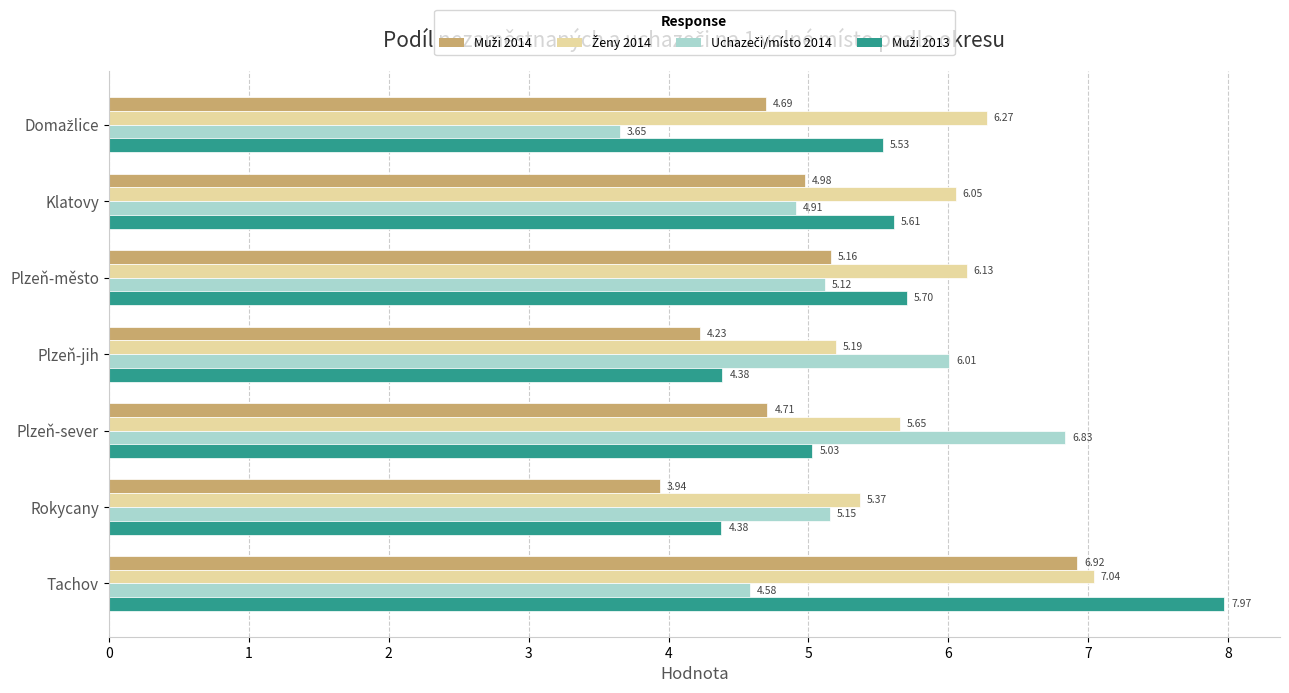

Which label corresponds to the largest value in the chart?

Tachov